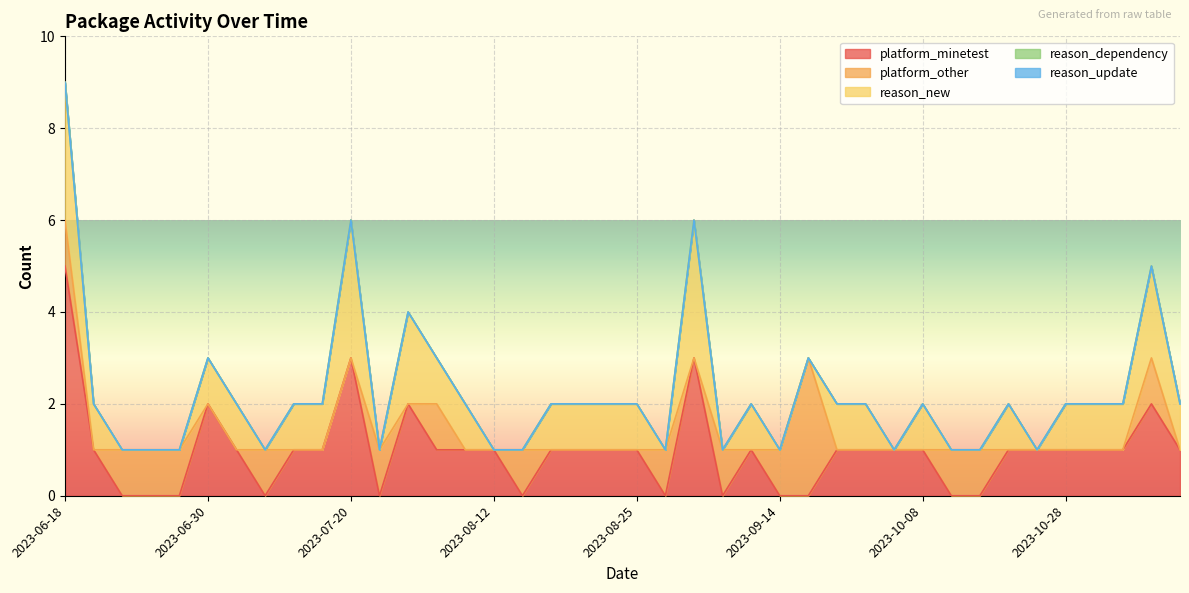

Rank the series by their maximum value, from highest to lowest.

platform_minetest, platform_other, reason_new, reason_dependency, reason_update